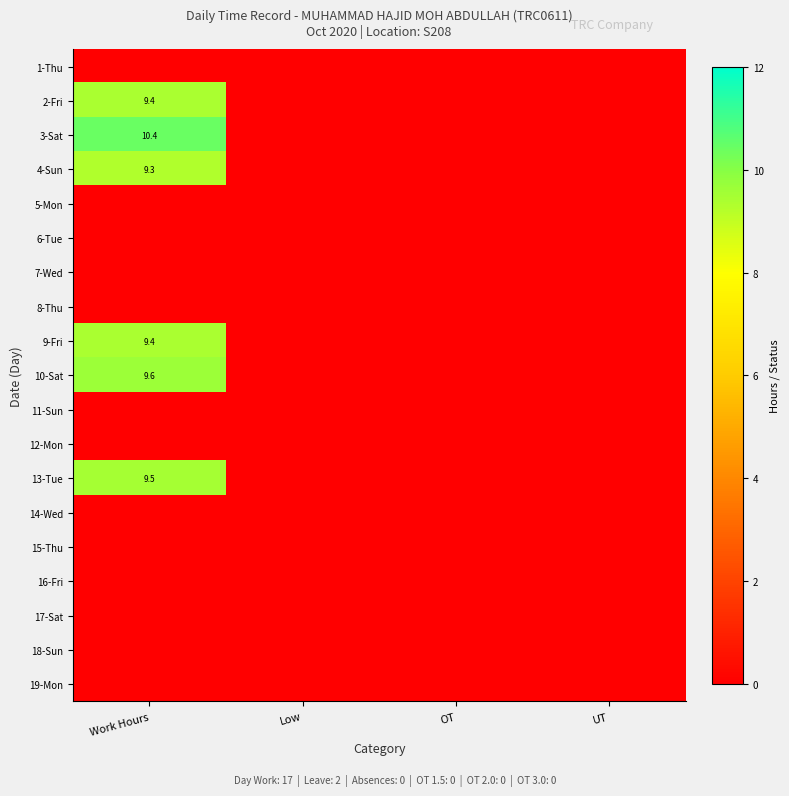

The value of 4-Sun at Work Hours is 5.9. True or false?

False